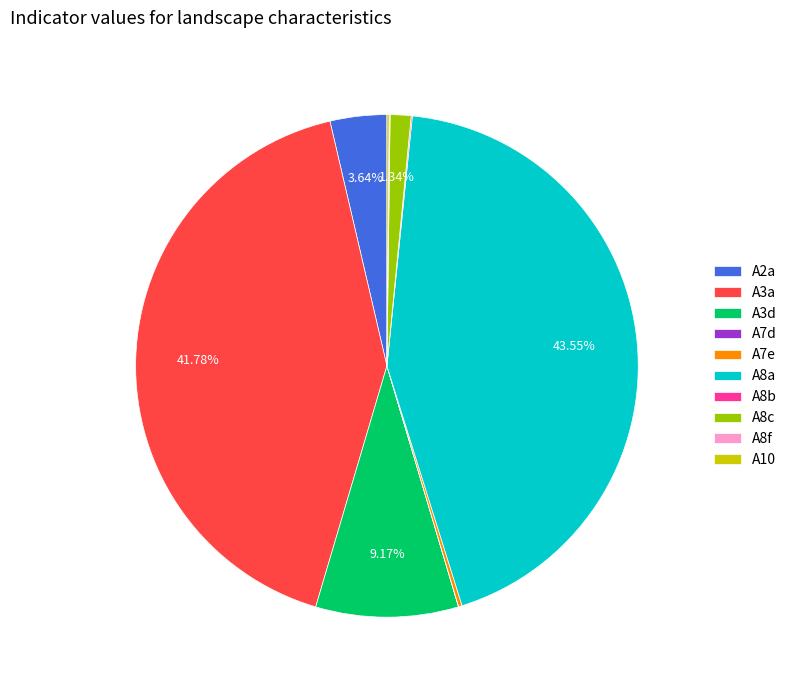

Between A2a and A3d, which is larger?

A3d